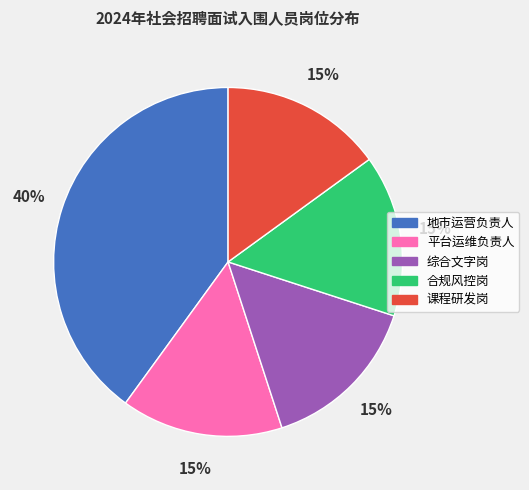

Which category has the biggest portion of the pie?

地市运营负责人